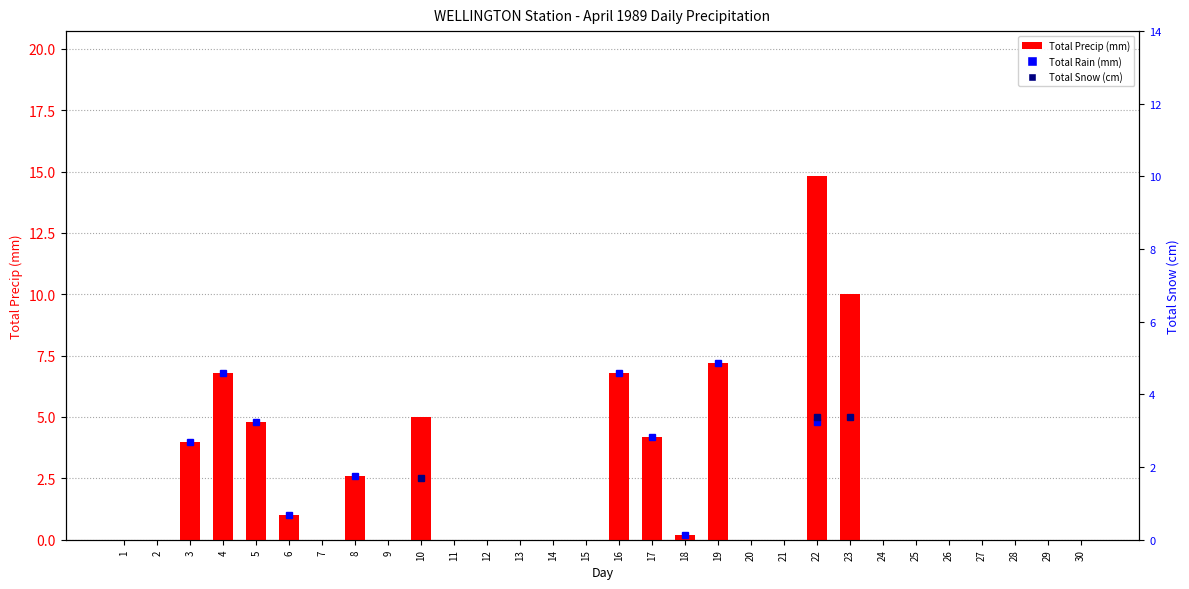

How many data points does each series have?

30